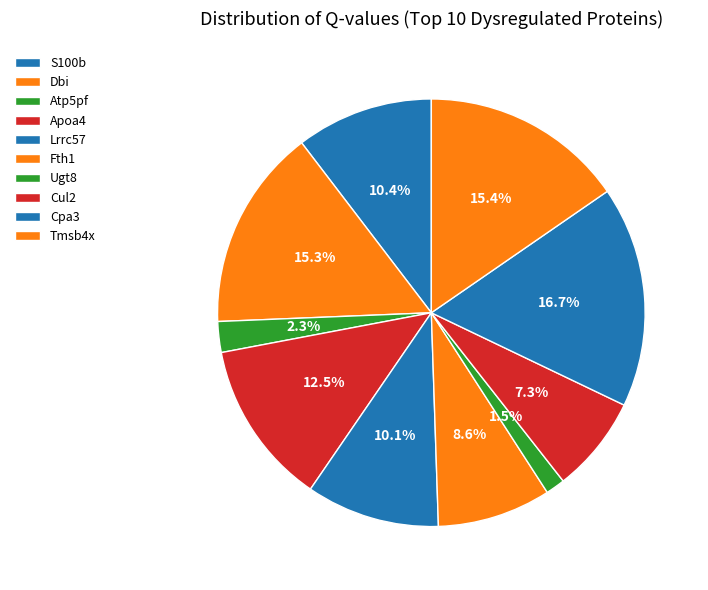

How many slices are in this pie chart?

10